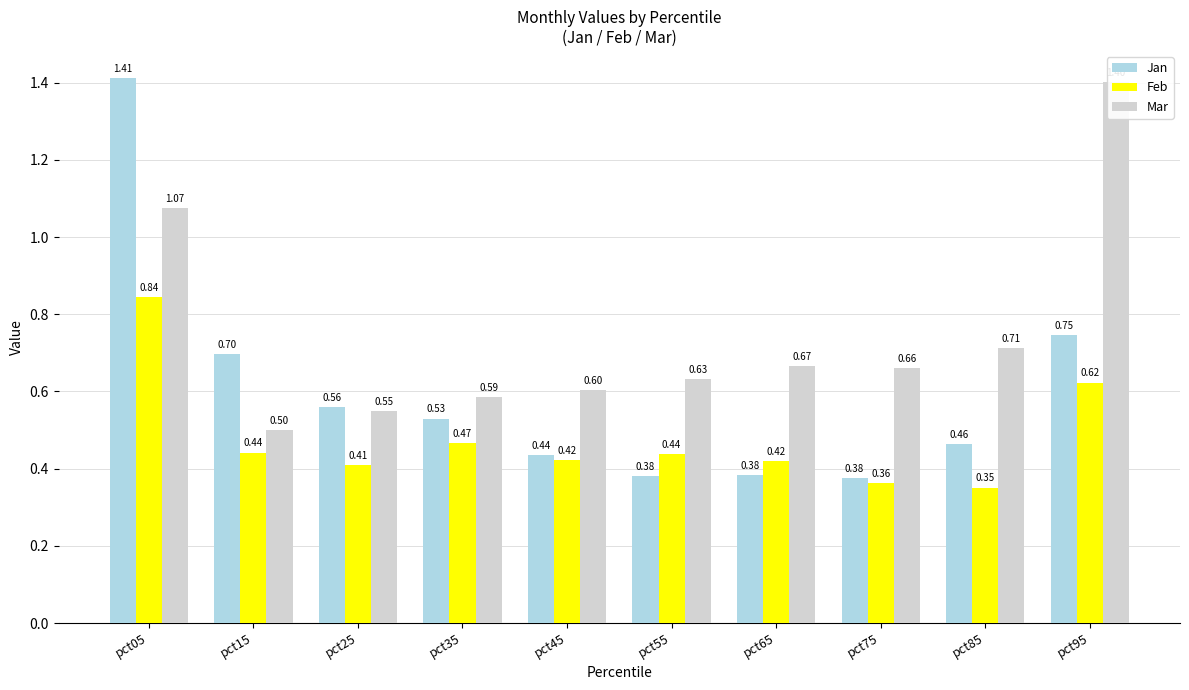

What are all the series names shown in the legend?

Jan, Feb, Mar